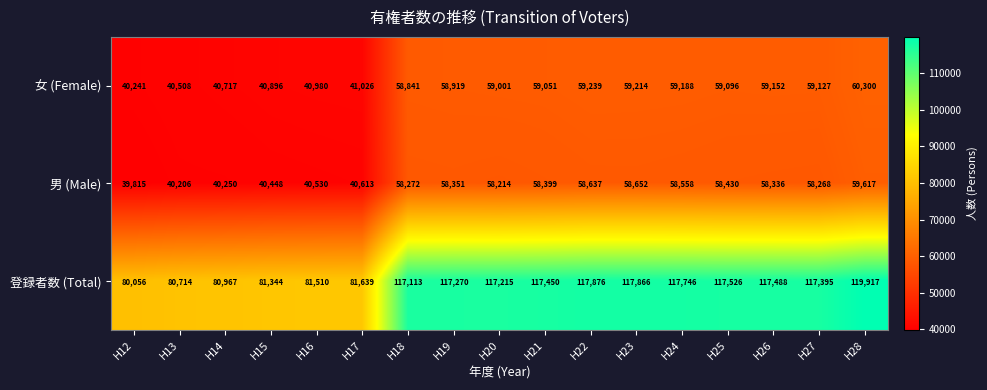

How many categories are shown in the chart?

17